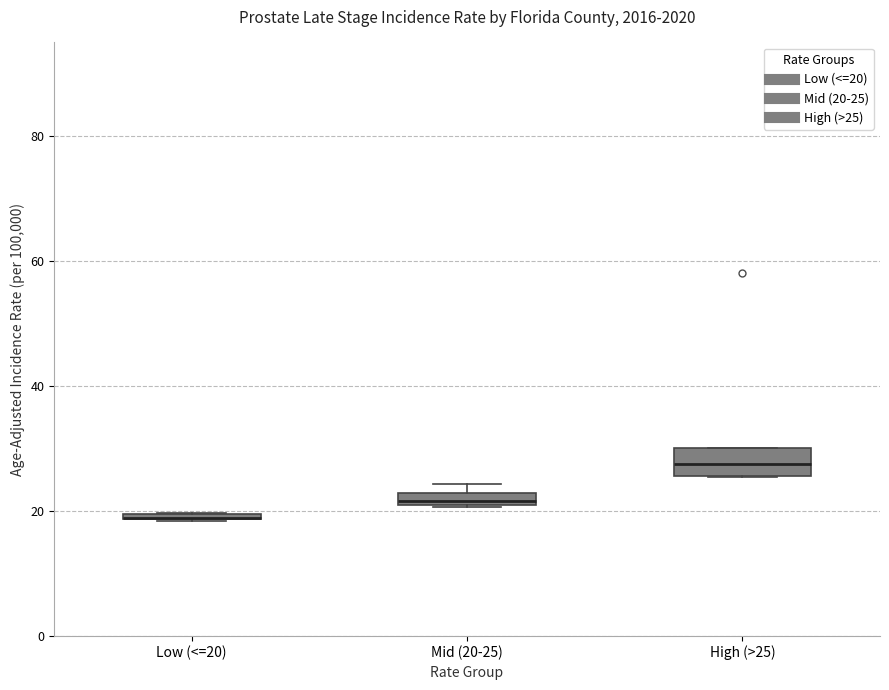

Where is the upper edge of the box for Low (<=20) on the y-axis? The values are not printed on the chart, so give them approximately, as read against the axis.

20